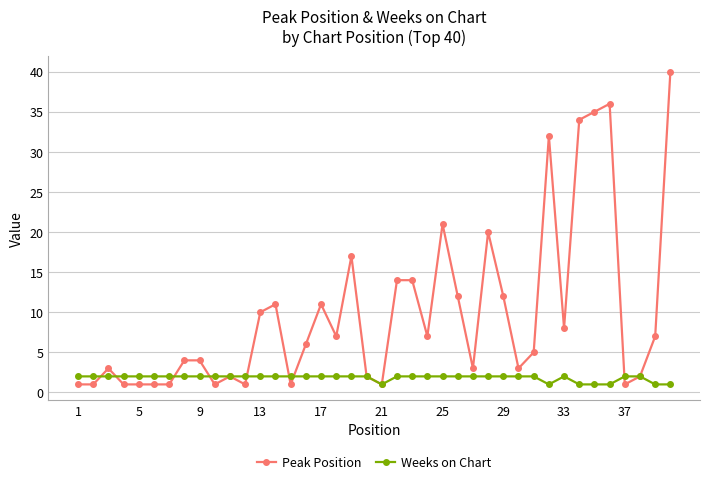

What is the value of the Peak Position point at the 13th from the left?

10